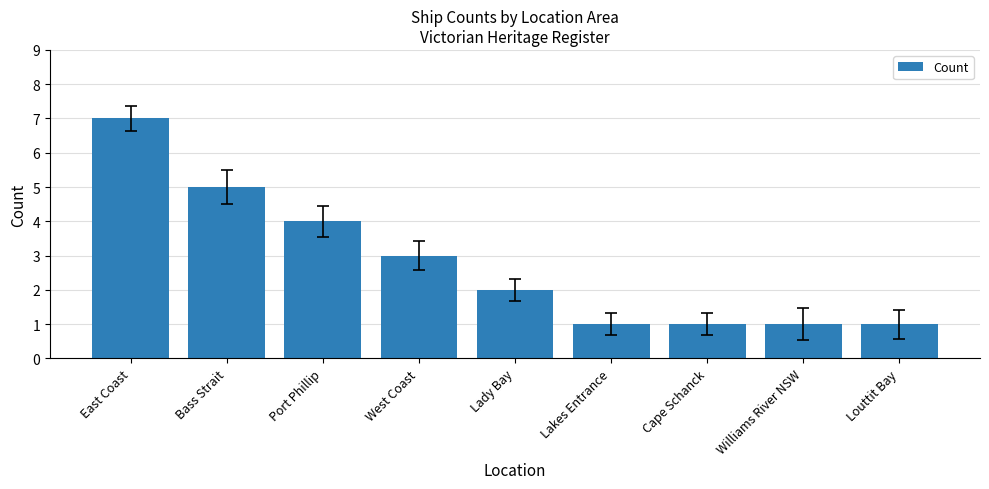

What is the maximum value shown in the chart?

7